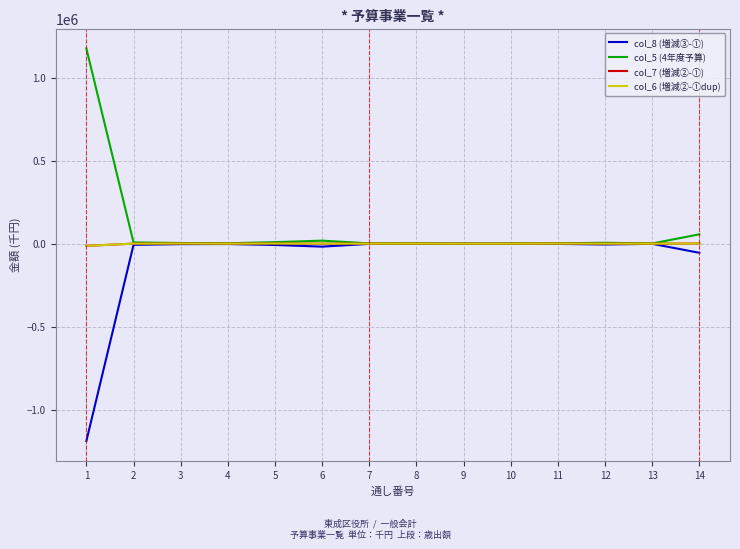

What value does the col_7 (増減②-①) series have at 3?

771